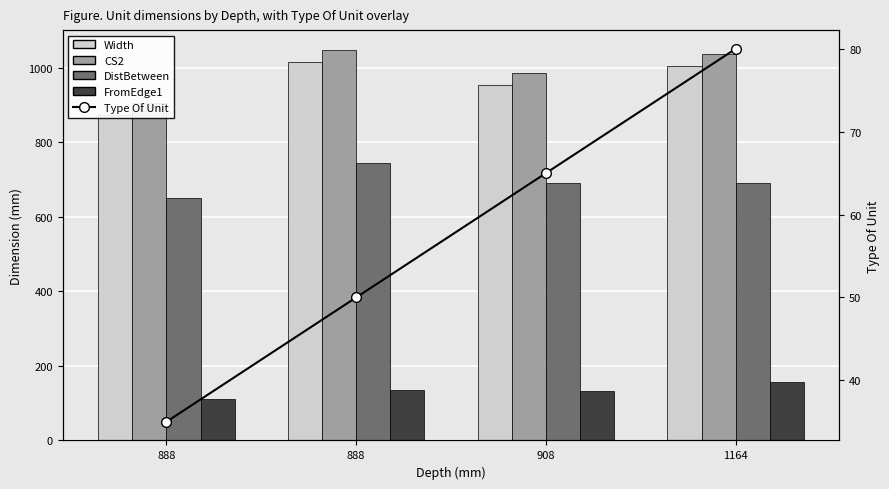

Which has a higher value, 888 or 908?

888